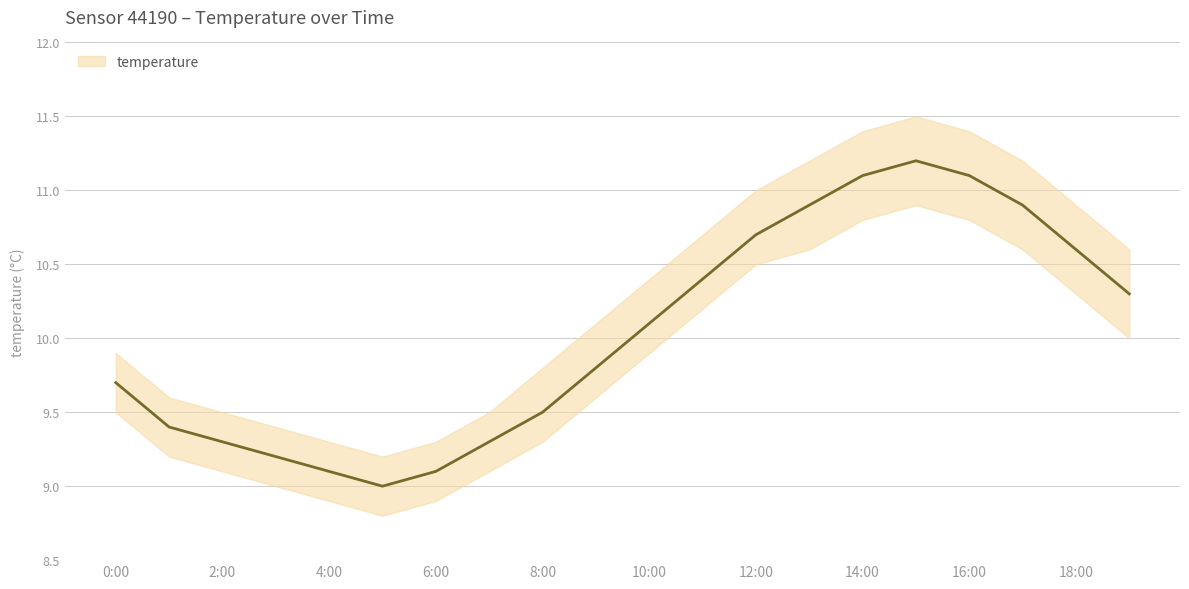

Is it true that temperature equals 4.1 at 4:00?

False